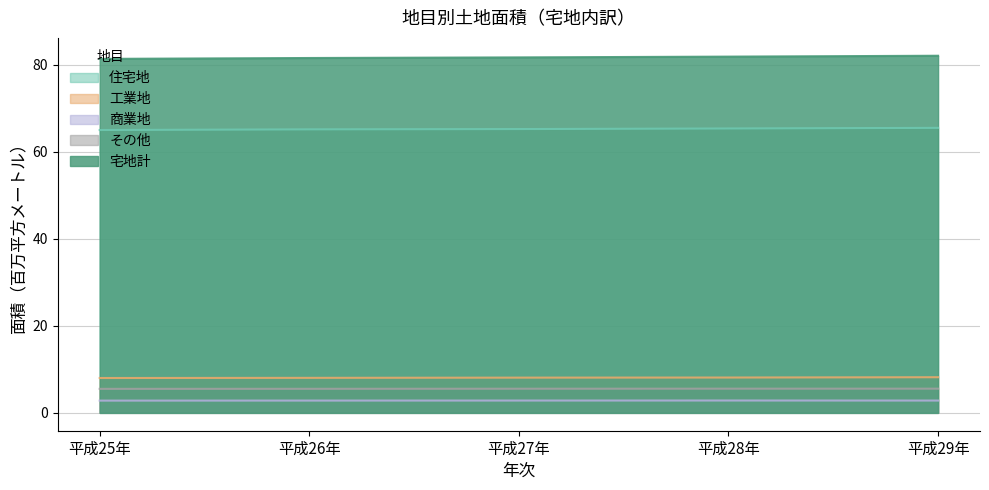

Count the 商業地 values in the range 2 to 3.

5